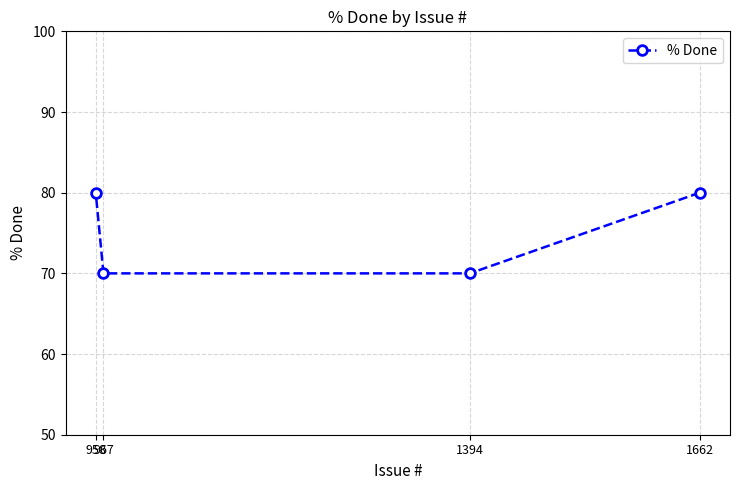

Which has a higher value, 1662 or 967?

1662